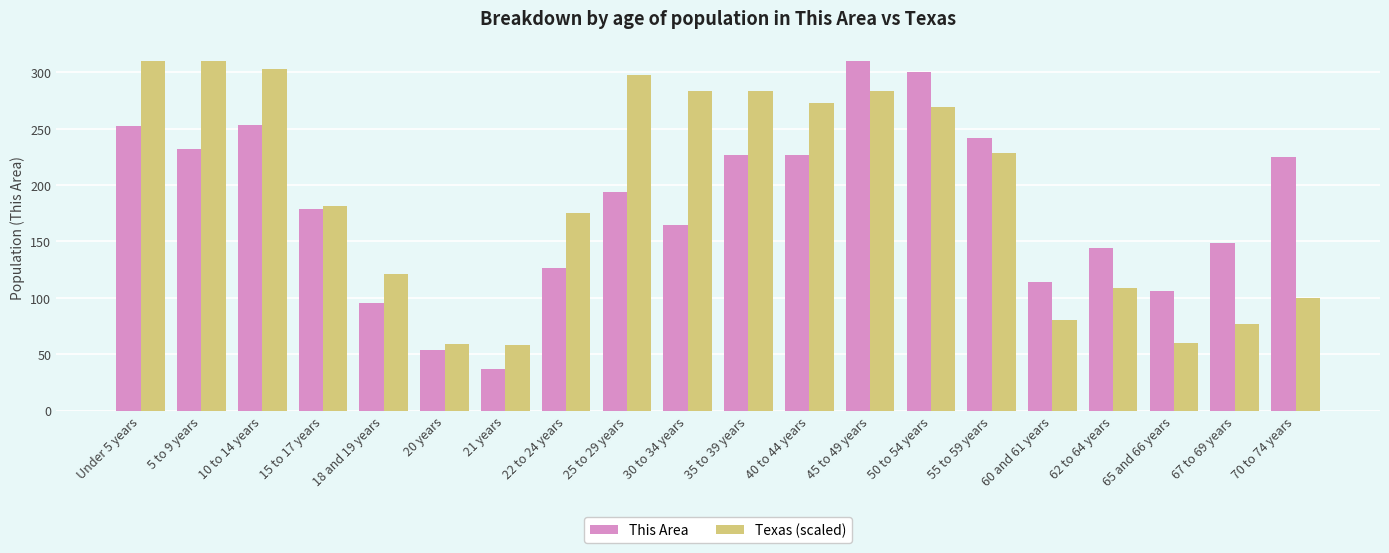

Which series has the largest total across all categories?

Texas (scaled)